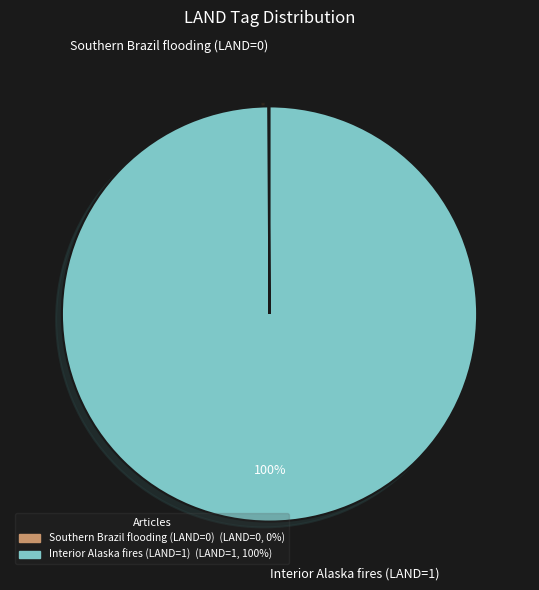

Which category has the biggest portion of the pie?

Interior Alaska fires (LAND=1)